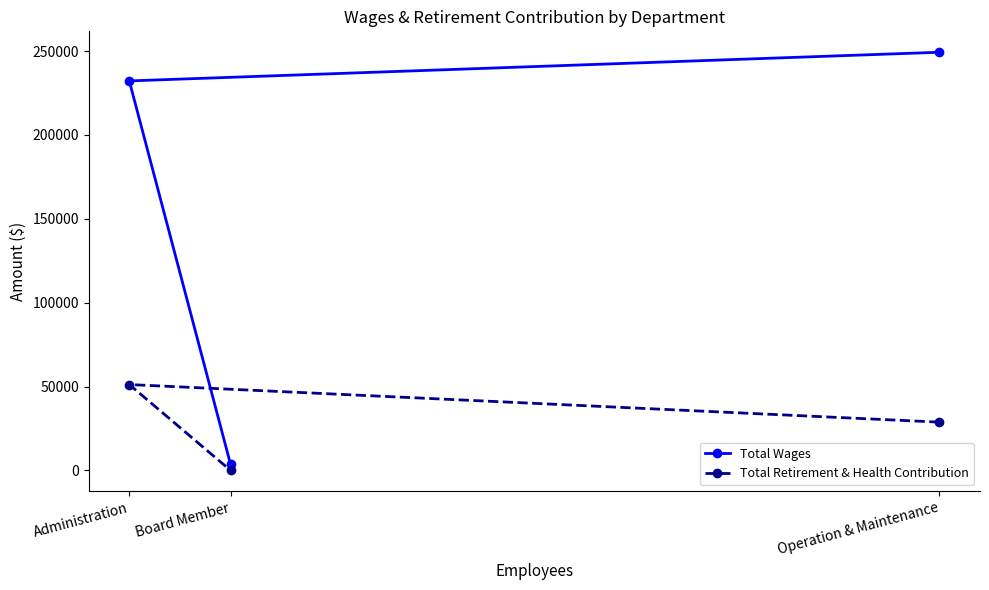

The Total Retirement & Health Contribution series shows 84814 at Administration. True or false?

False